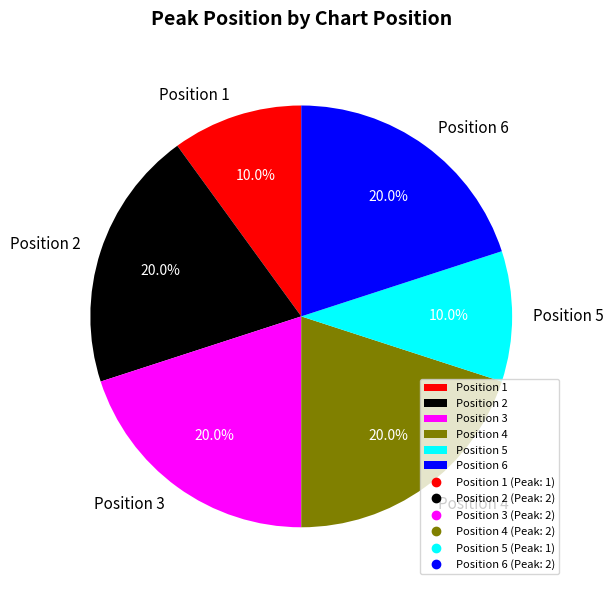

To the nearest percent, what percentage of the pie is Position 2?

20%